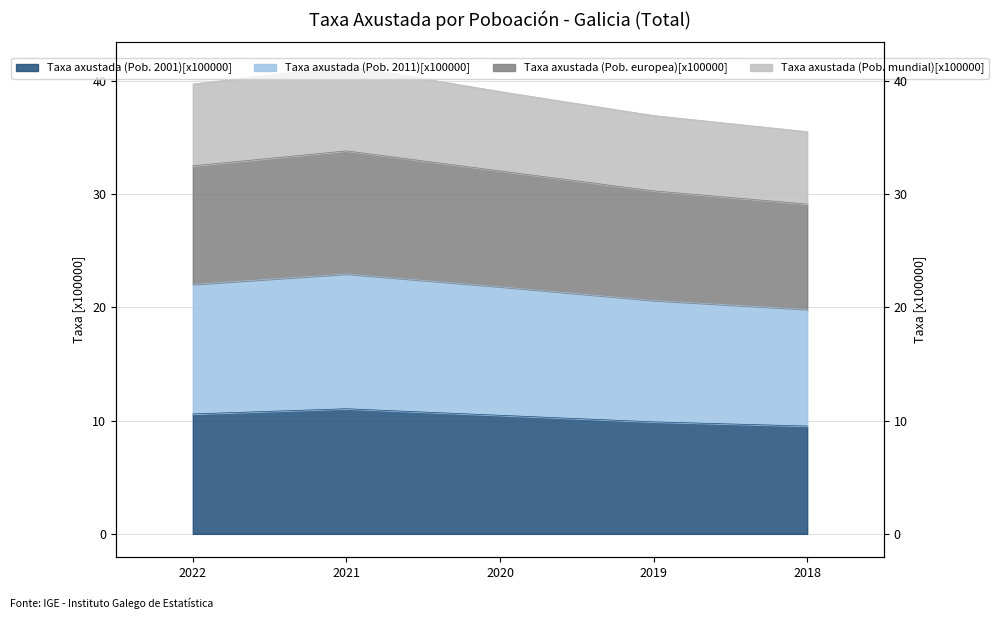

True or false: Taxa axustada (Pob. mundial)[x100000] has more than 0 interior local peaks.

True